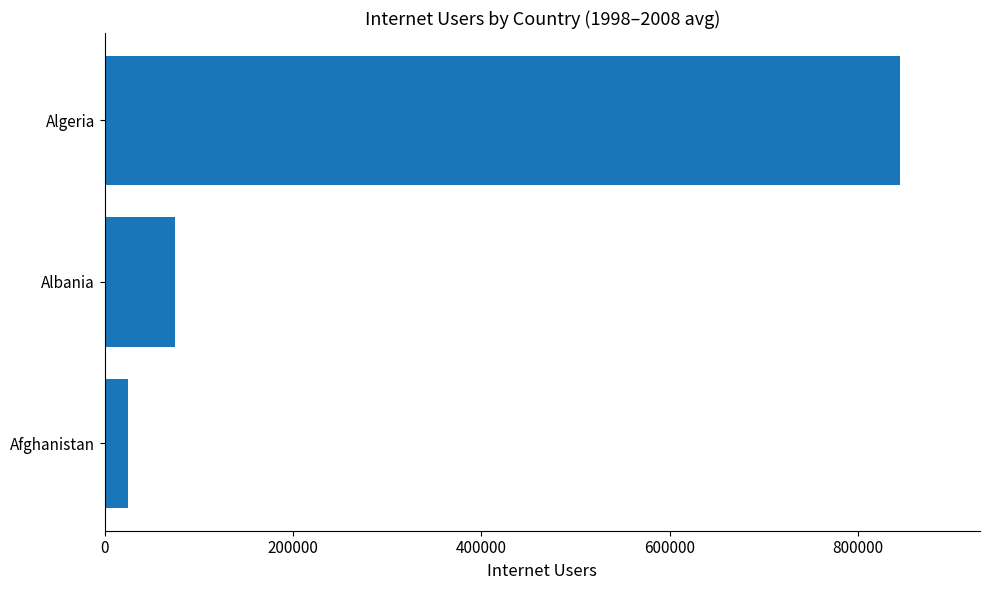

At which category does the chart reach its peak across all series?

Algeria